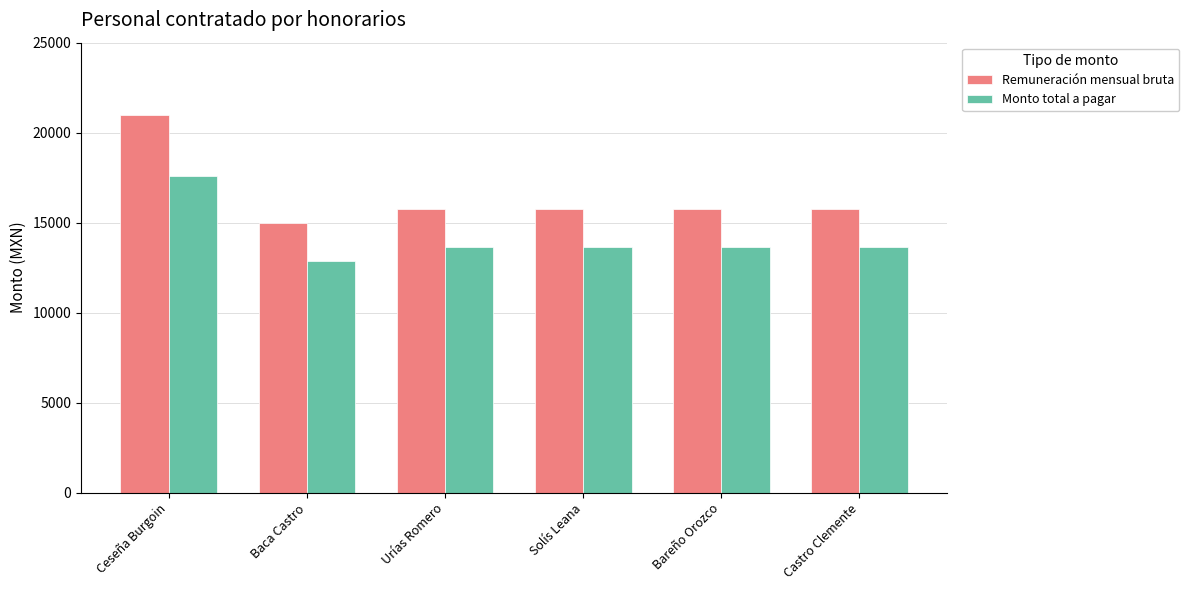

What is the total value across all series at Bareño Orozco?

29389.1